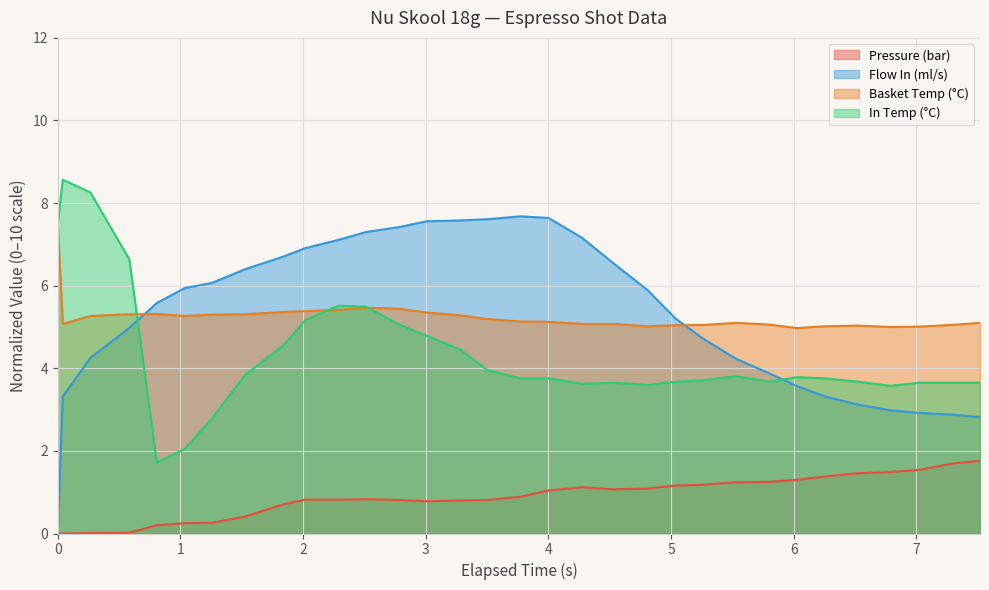

How many categories are shown in the chart?

32